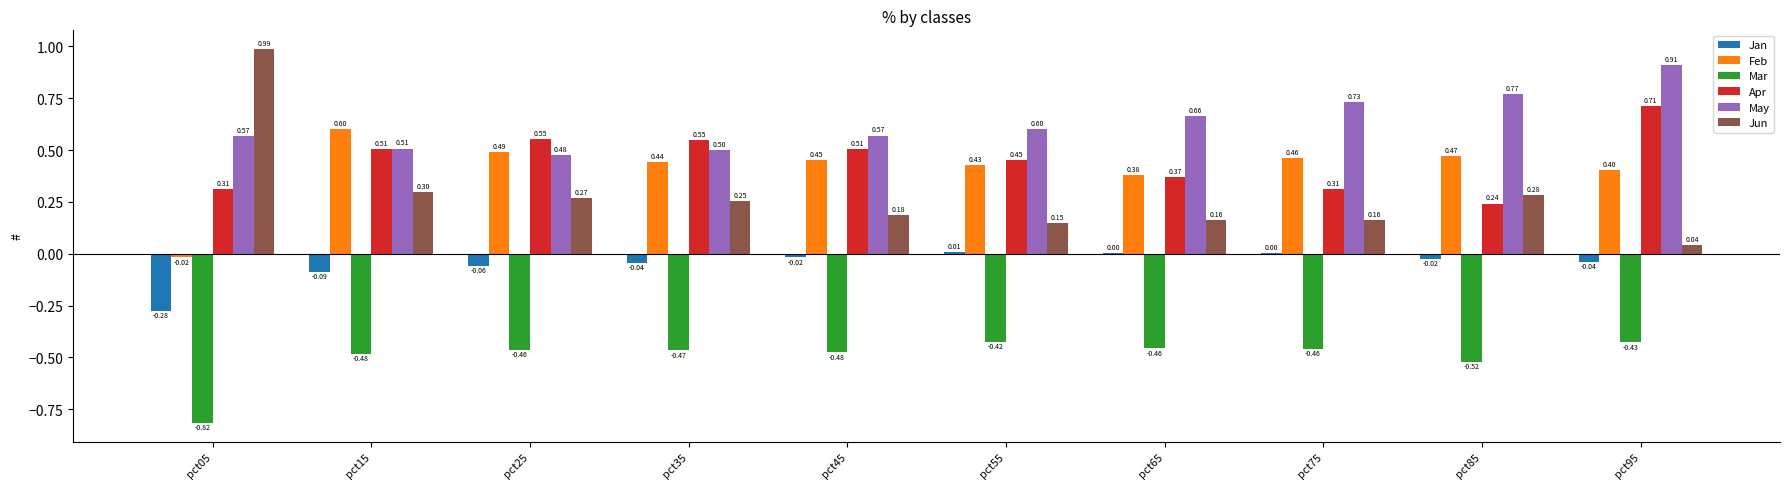

At which category is the sum across all series the highest?

pct95